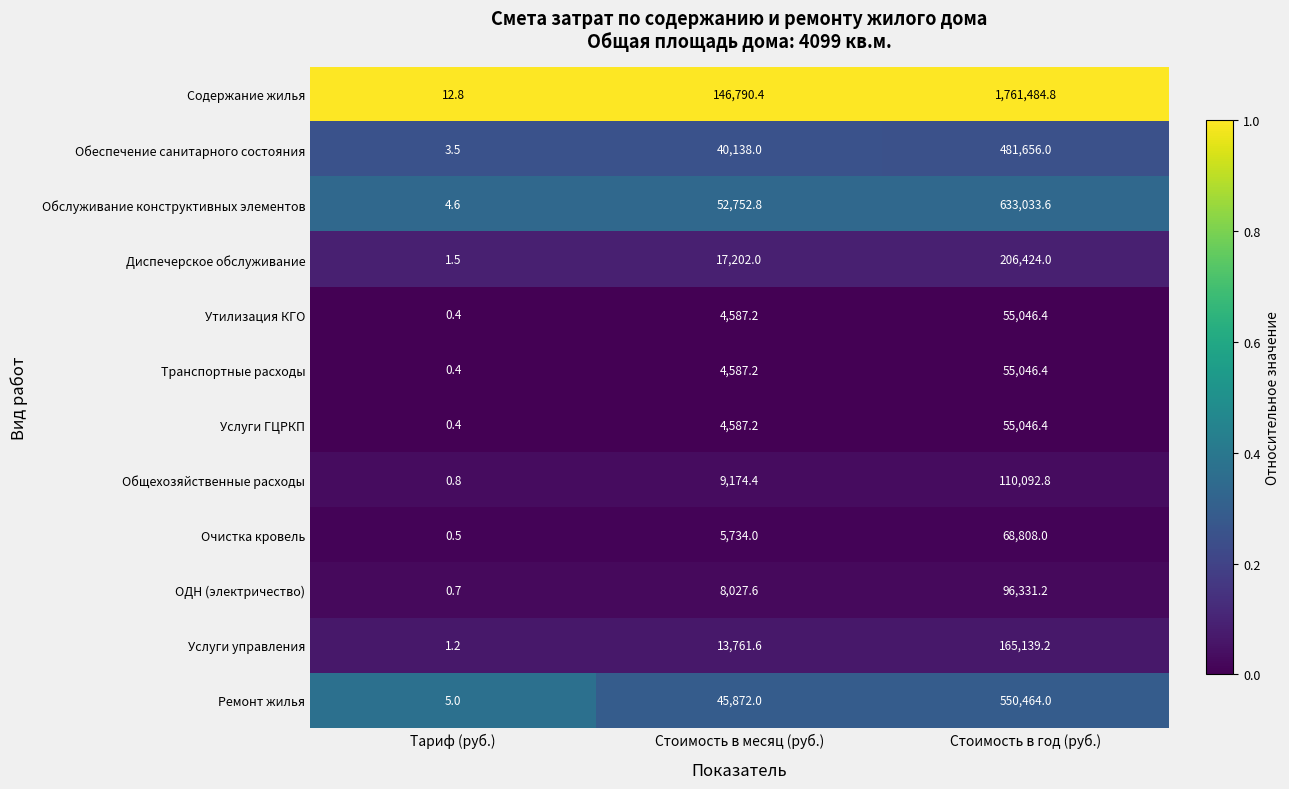

Which category has the highest value in the Содержание жилья series?

Стоимость в год (руб.)